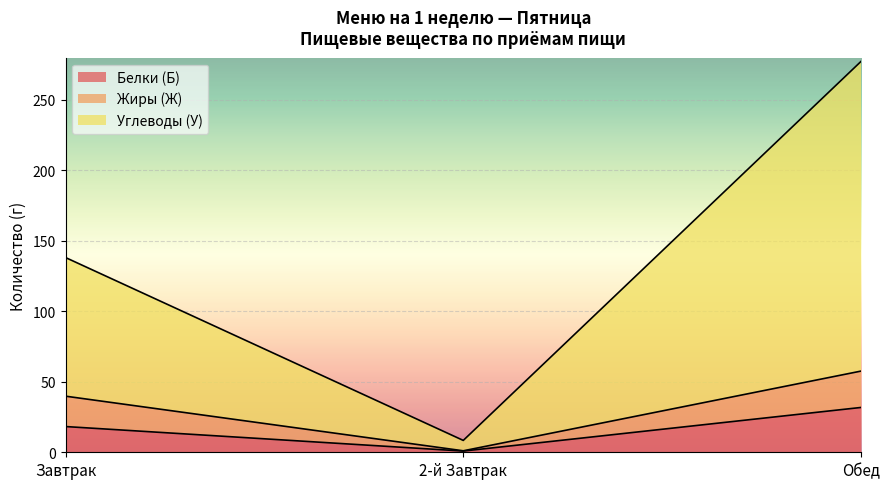

Which category has the lowest value in the Углеводы (У) series?

2-й Завтрак